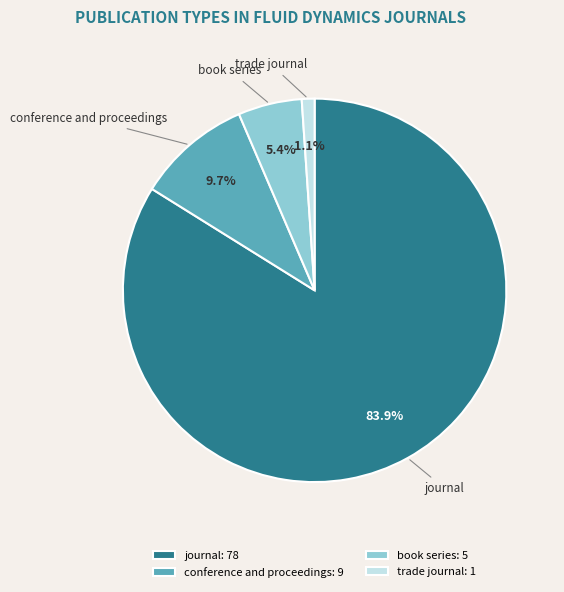

What percentage is NOT represented by trade journal?

98.9%